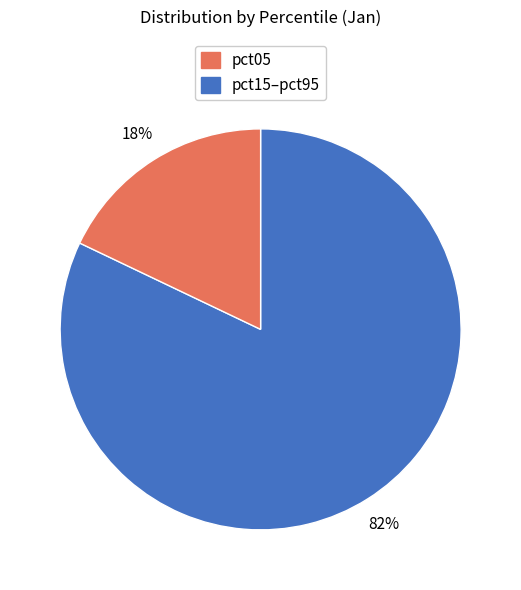

Does any single category account for the majority?

Yes